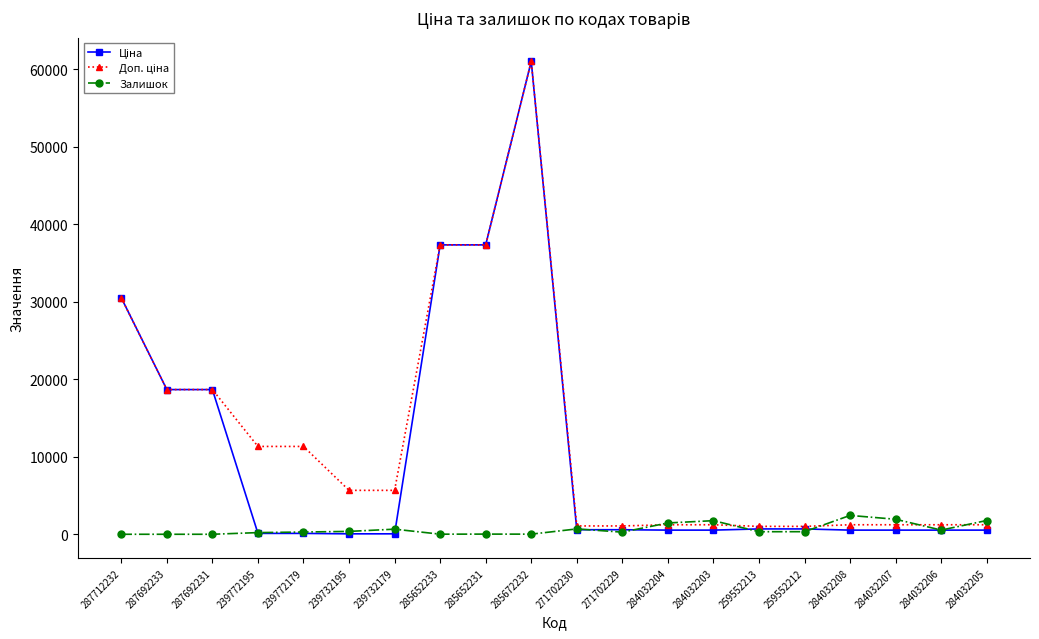

True or false: Залишок has a value of 290.0 at 239772179.

True